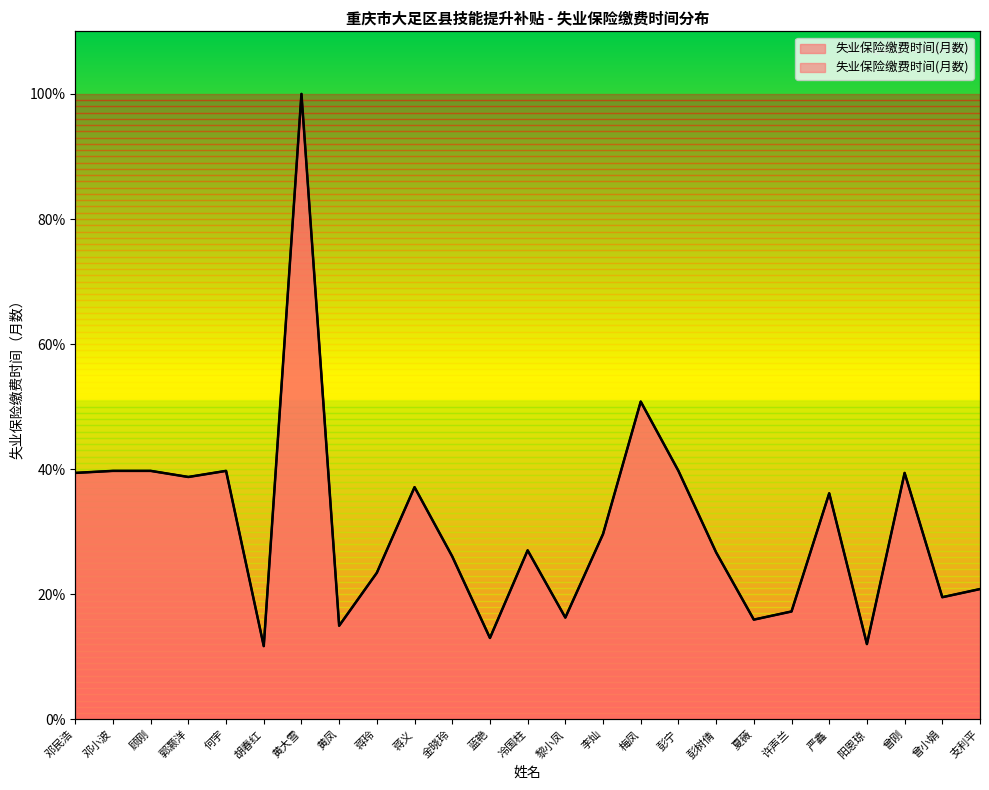

Rank the categories by value from highest to lowest.

黄大雪, 梅凤, 邓小波, 顾刚, 何宇, 彭宁, 邓民浩, 曾刚, 郭灏洋, 蒋义, 严鑫, 李灿, 冷国柱, 彭树倩, 金晓玲, 蒋玲, 支利平, 曾小娟, 许声兰, 黎小凤, 夏薇, 黄凤, 蓝艳, 阳恩琼, 胡春红